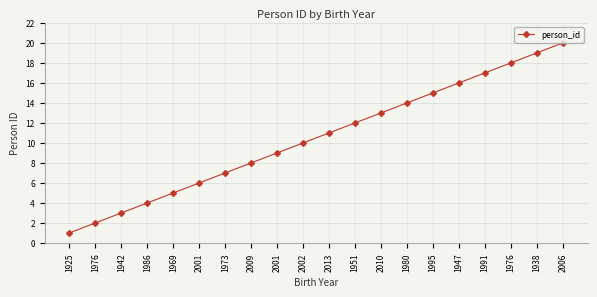

How many series are shown in this chart?

1